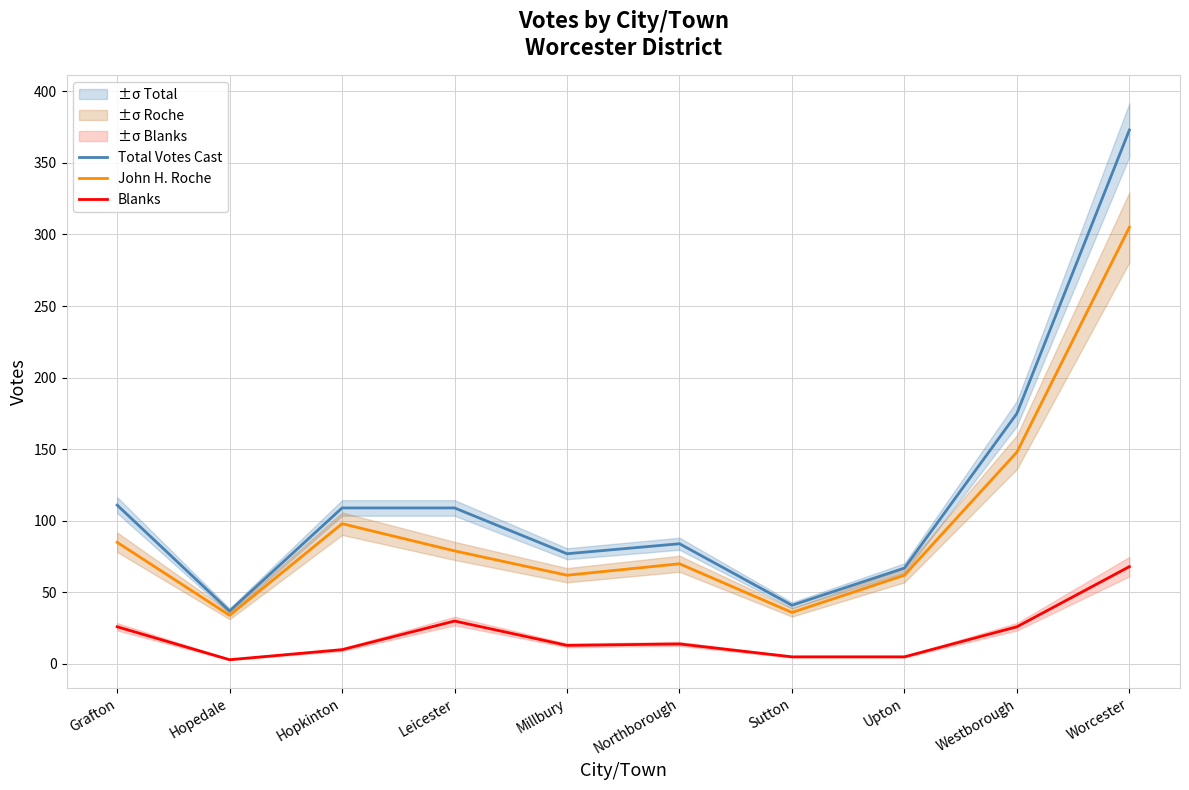

What is the smallest value displayed?

3